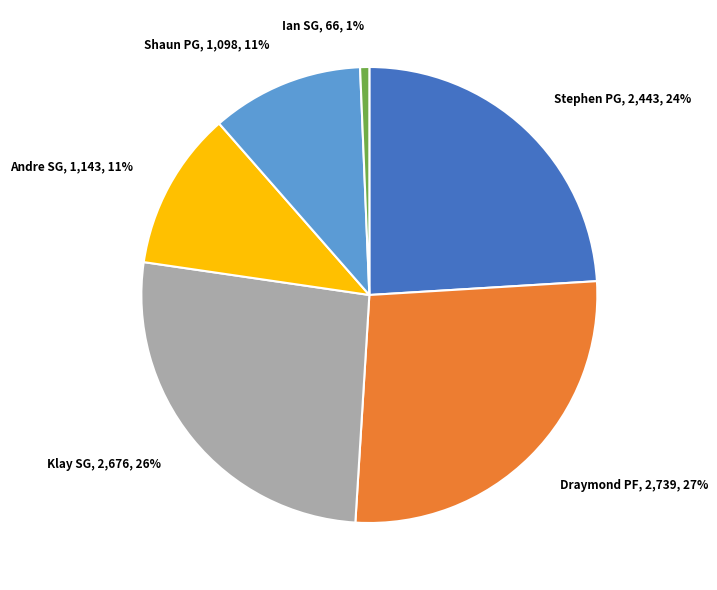

To the nearest percent, what is the average slice percentage?

17%